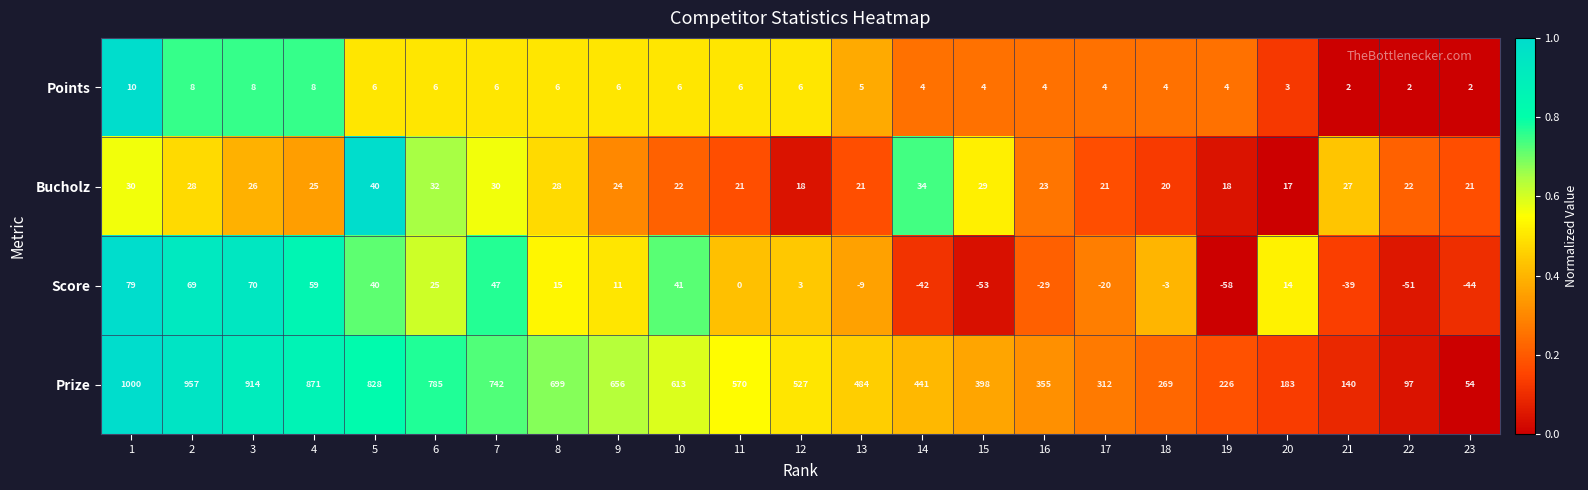

Count the number of data series in this chart.

4